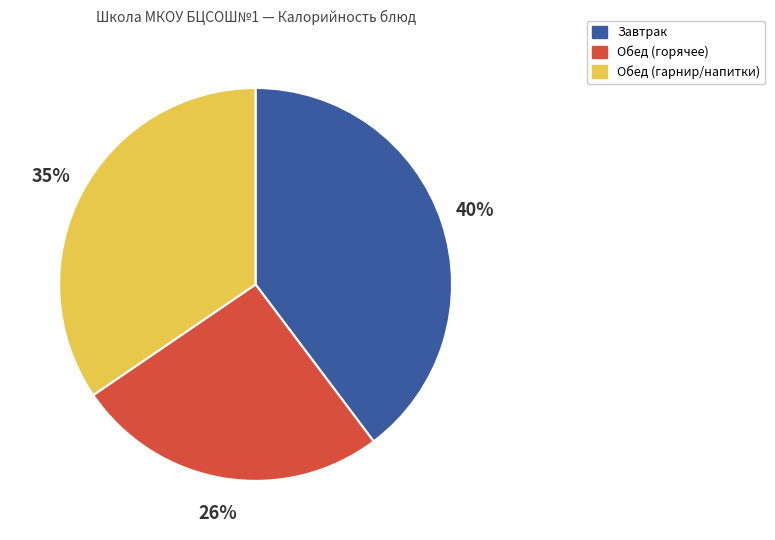

What percentage is the Обед (гарнир/напитки) slice, to the nearest percent?

35%